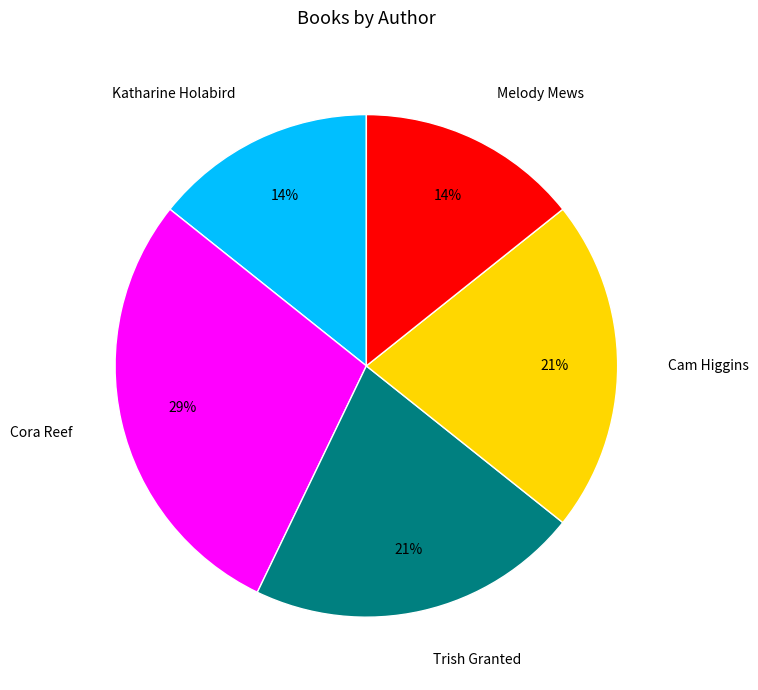

Is there any slice that represents more than half of the pie?

No